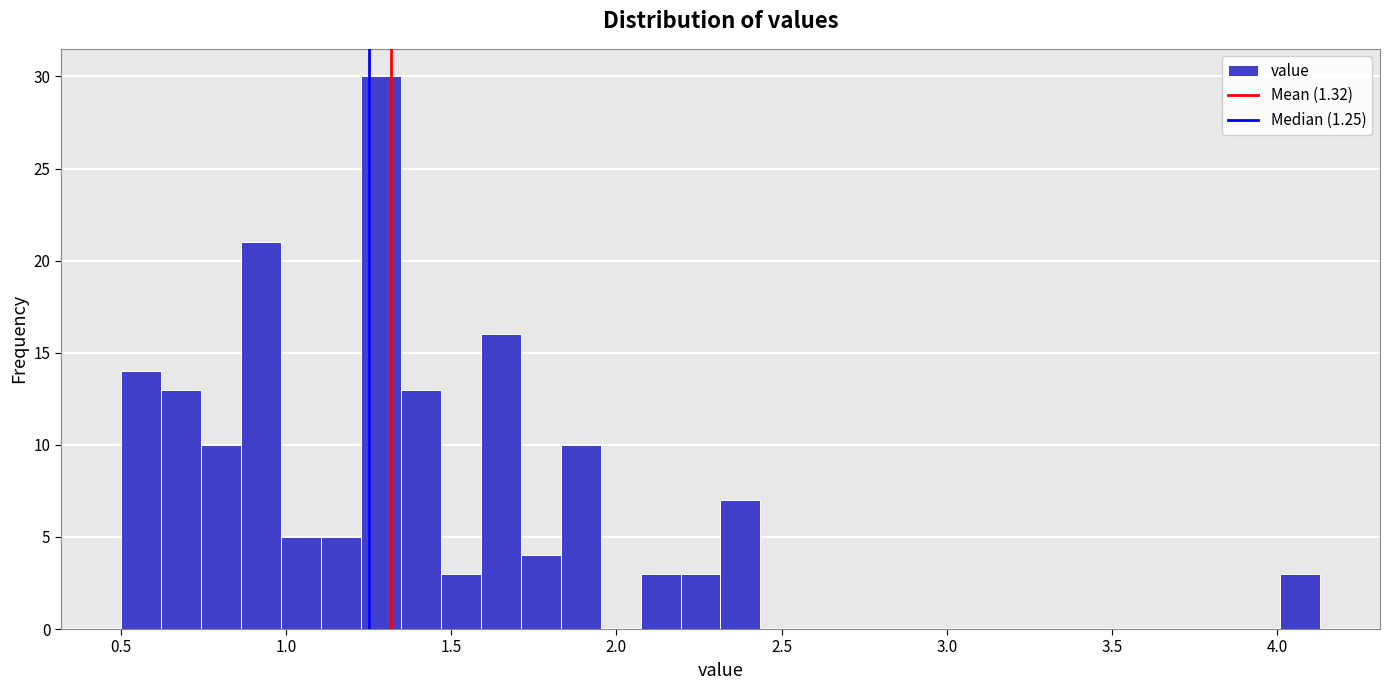

Read against the x-axis, roughly where is the centre of the tallest bar?

1.30